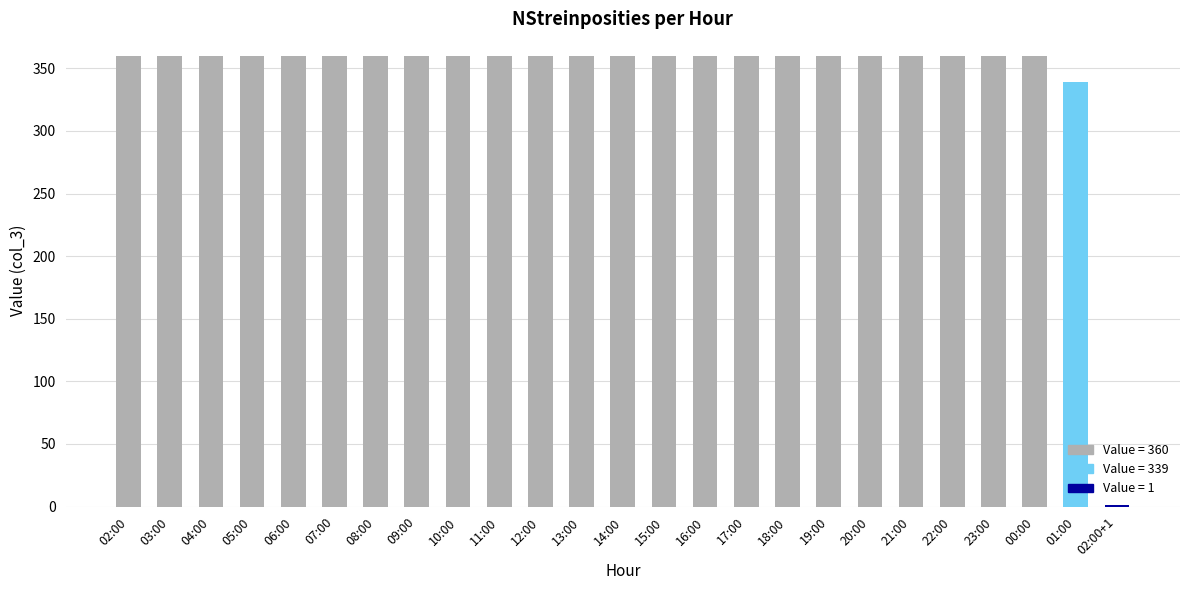

Approximately how many times larger is the value at 12:00 compared to 21:00?

1.0